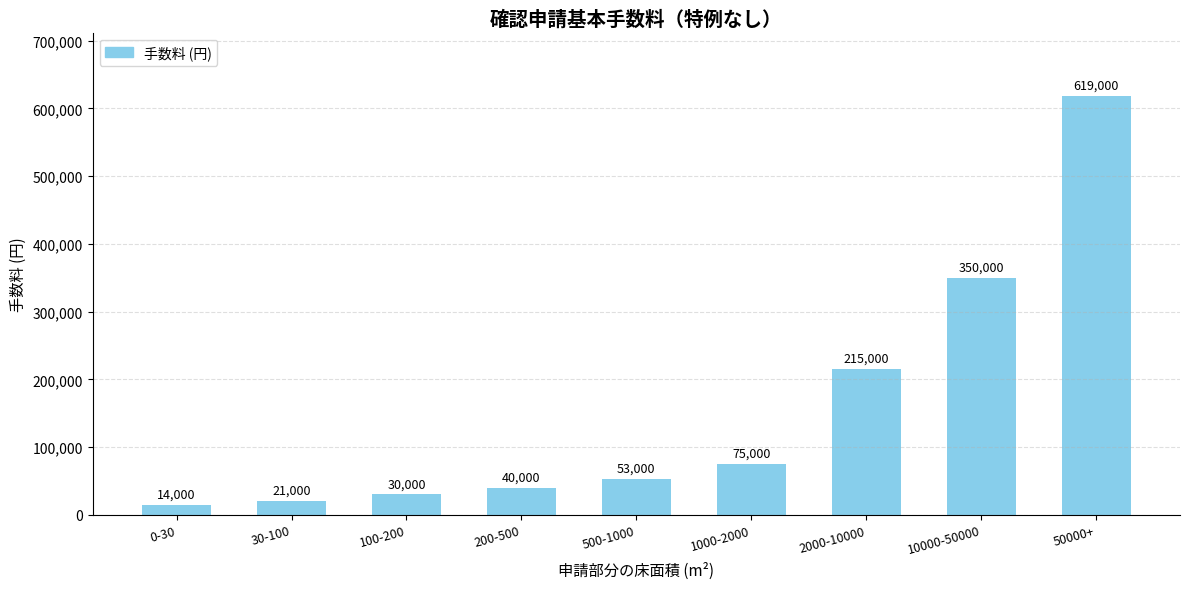

Which has a higher value, 1000-2000 or 2000-10000?

2000-10000